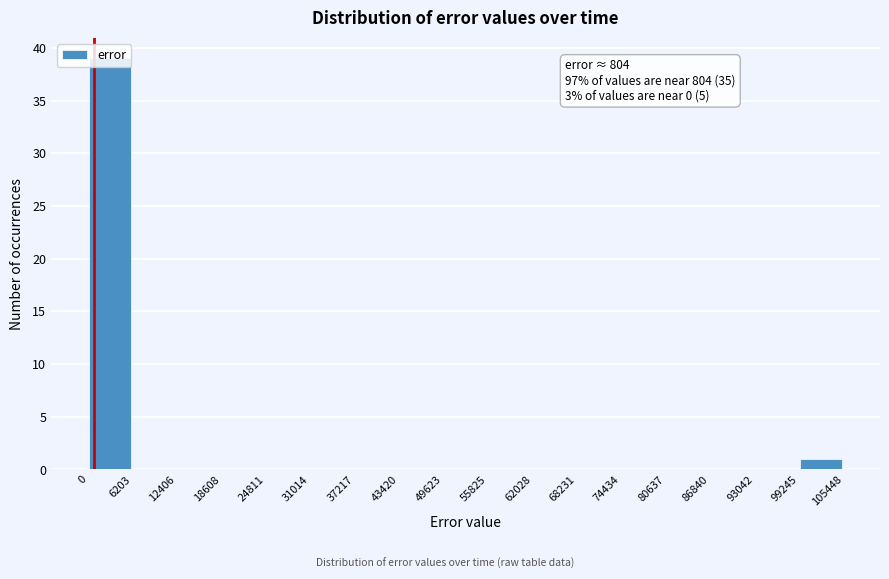

Which range on the x-axis has the tallest bar?

0 to 6203